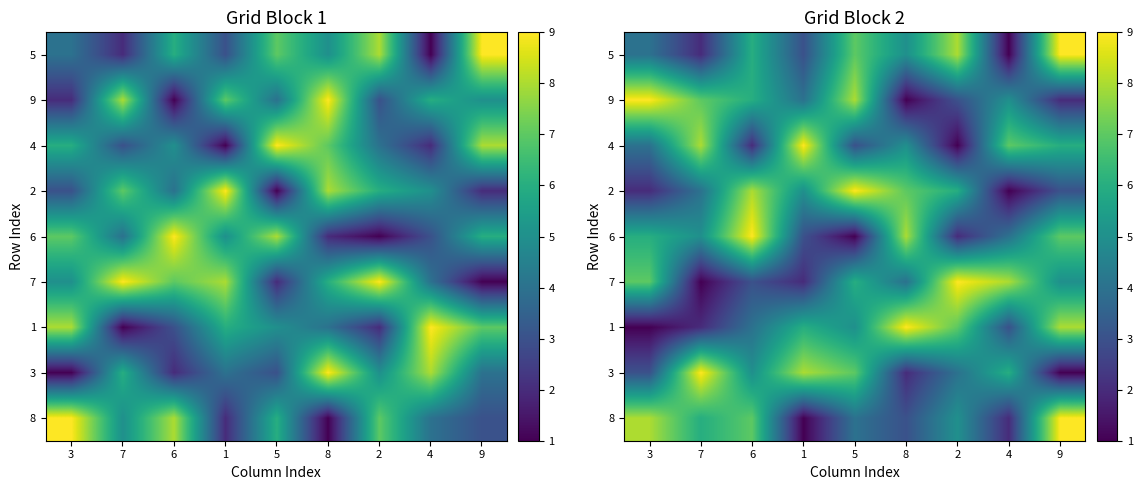

At which category is the sum across all series the highest?

6